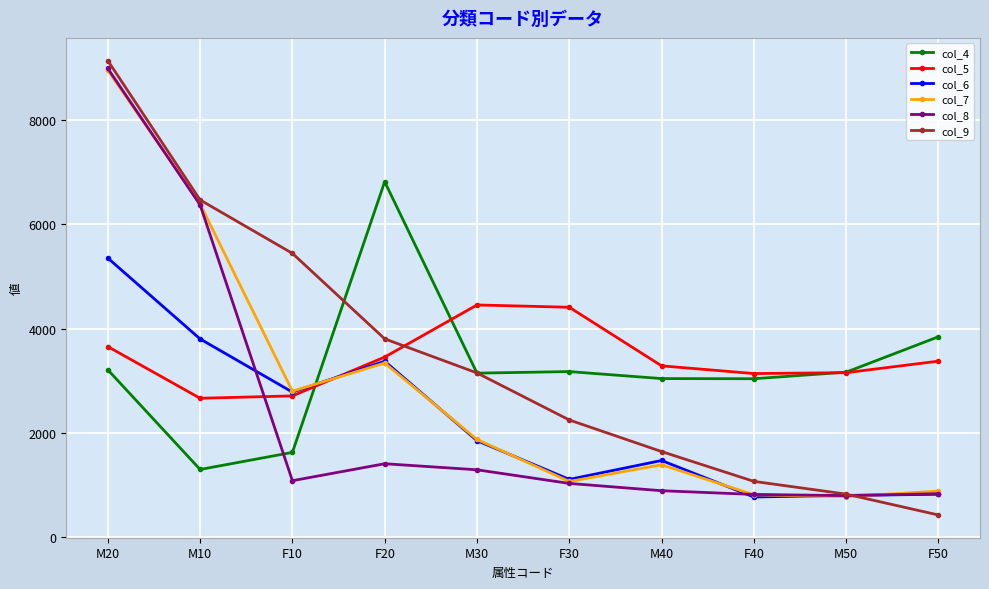

What are all the series names shown in the legend?

col_4, col_5, col_6, col_7, col_8, col_9